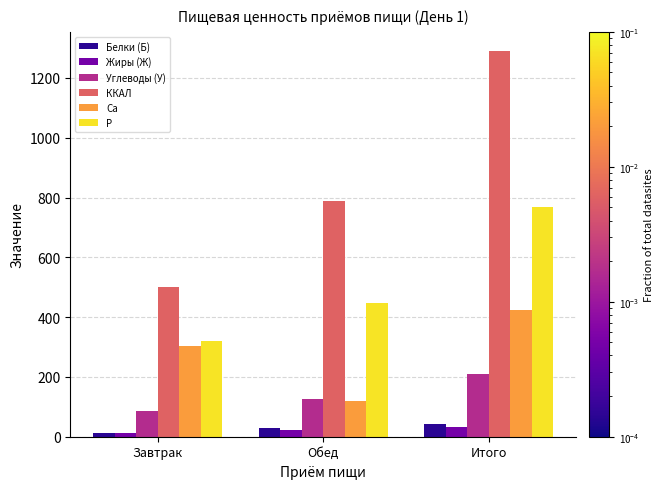

How many categories are shown in the chart?

3